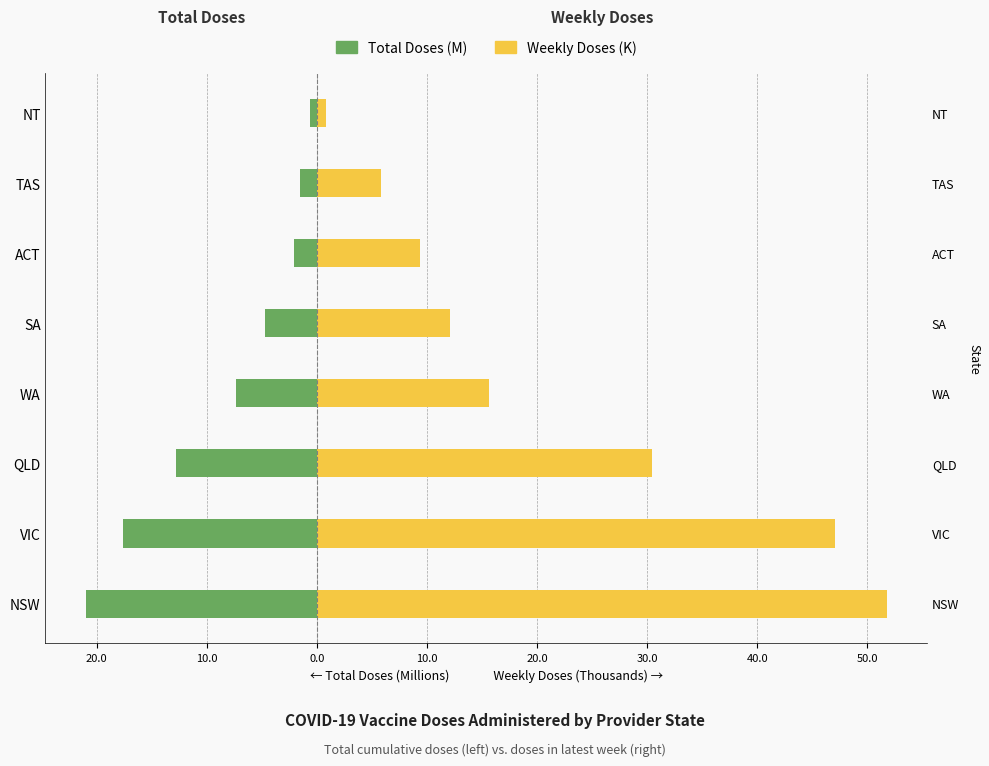

The Weekly Doses (K) series shows 1.5 at NT. True or false?

False